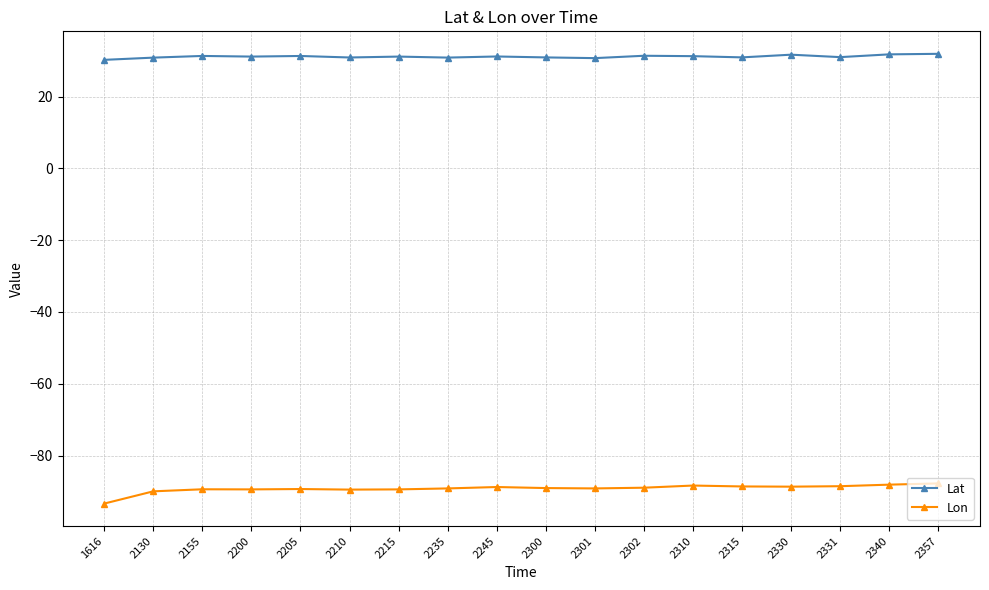

Is it true that Lat equals 31.2 at 2245?

True